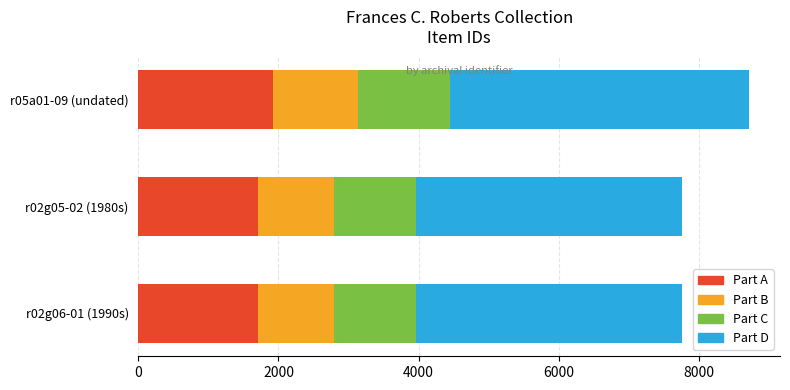

The Part A series shows 1708 at r02g06-01 (1990s). True or false?

True